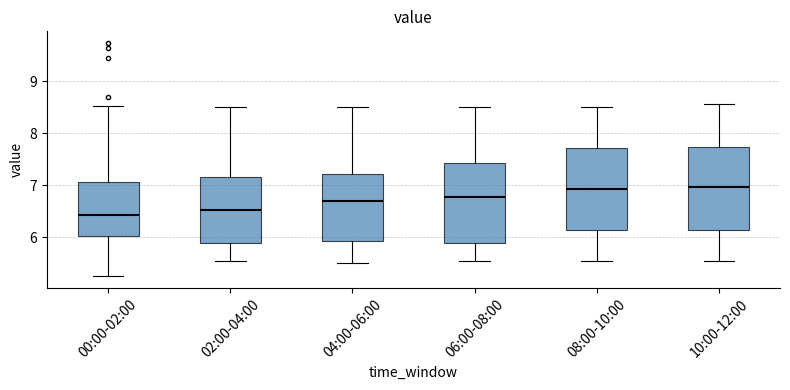

Reading left to right, transcribe this box plot: for each box, give where its median line is, the range the box spans, and where its two whiskers end, as read against the y-axis. The values are not printed on the chart, so give them approximately, as read against the axis.

00:00-02:00: median 6.4, box 6.0 to 7.1, whiskers 5.3 to 8.5
02:00-04:00: median 6.5, box 5.9 to 7.2, whiskers 5.6 to 8.5
04:00-06:00: median 6.7, box 5.9 to 7.2, whiskers 5.5 to 8.5
06:00-08:00: median 6.8, box 5.9 to 7.4, whiskers 5.6 to 8.5
08:00-10:00: median 6.9, box 6.1 to 7.7, whiskers 5.6 to 8.5
10:00-12:00: median 7.0, box 6.1 to 7.7, whiskers 5.6 to 8.6